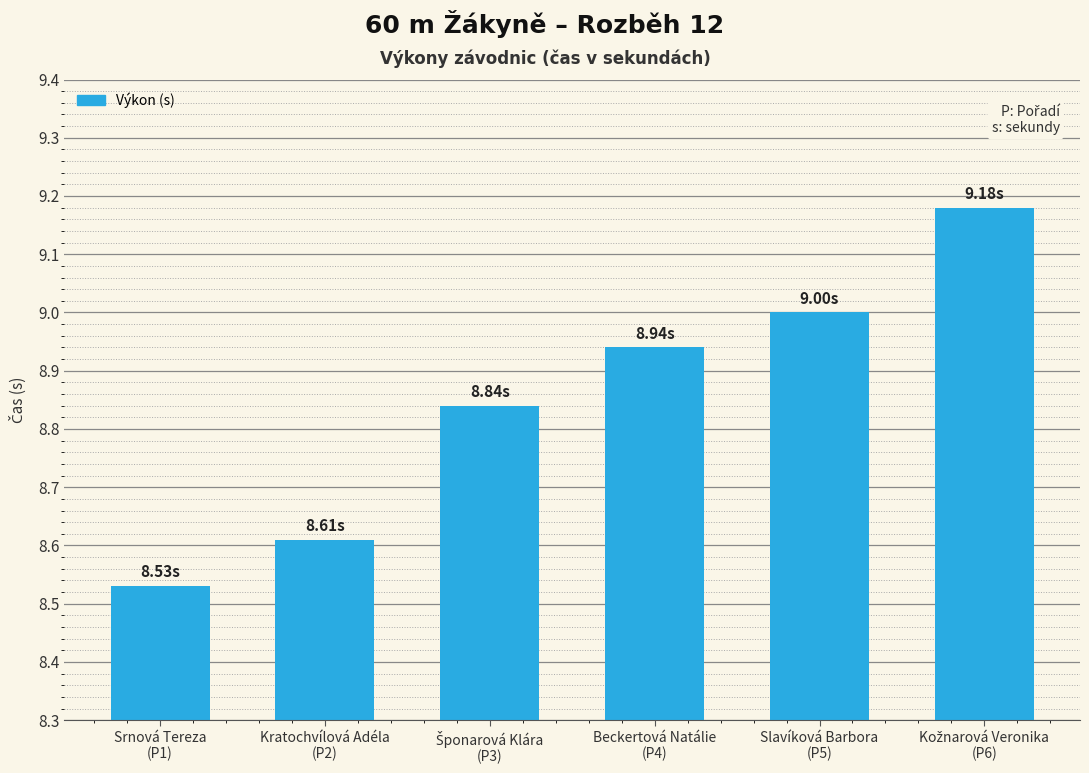

What is the sum of all values?

53.1